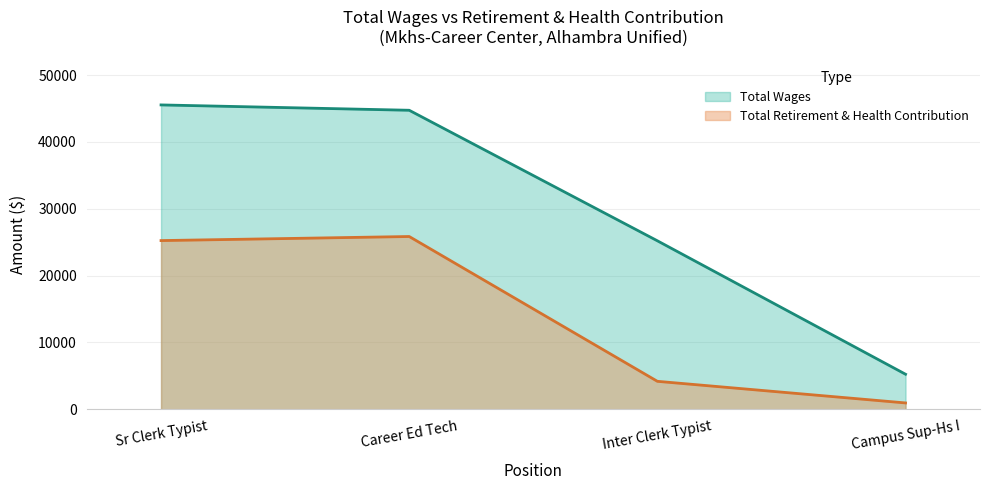

What is the sum of all values?

56210